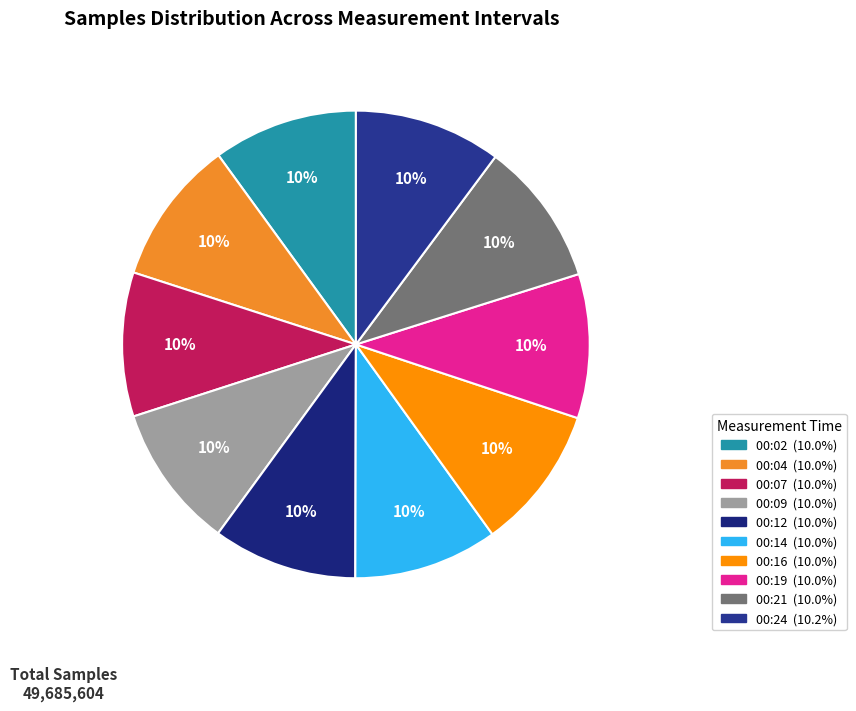

Count the number of slices in the pie.

10